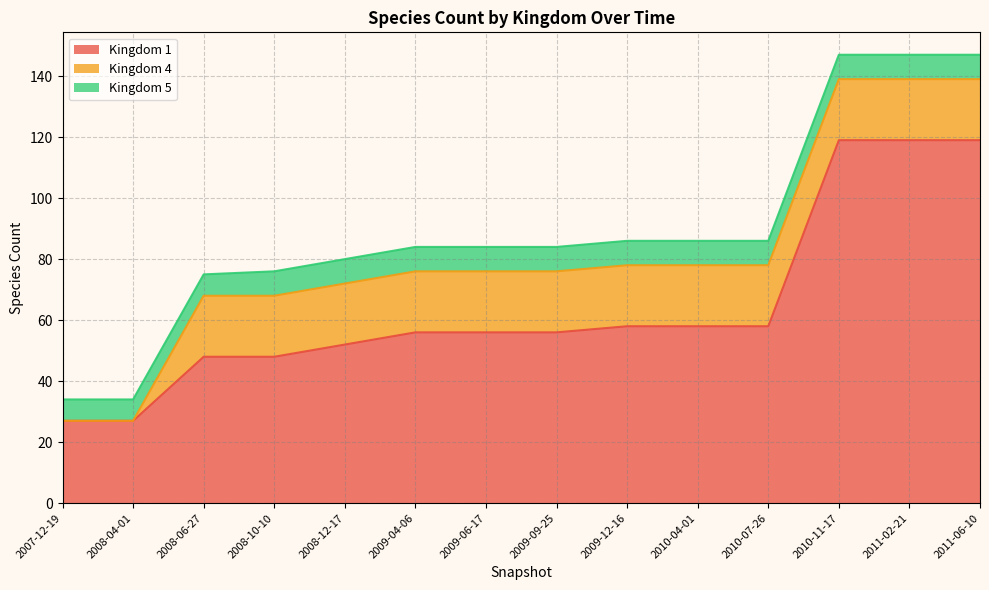

At which label does Kingdom 4 reach its peak?

2008-06-27